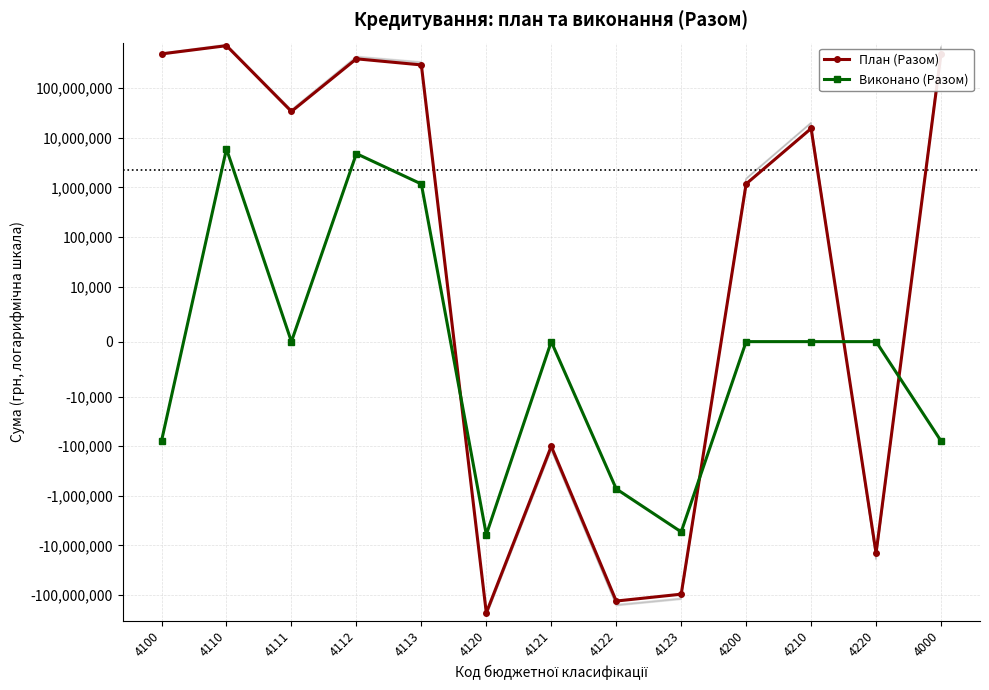

Between 4100 and 4113, which series saw the biggest shift?

План (Разом)